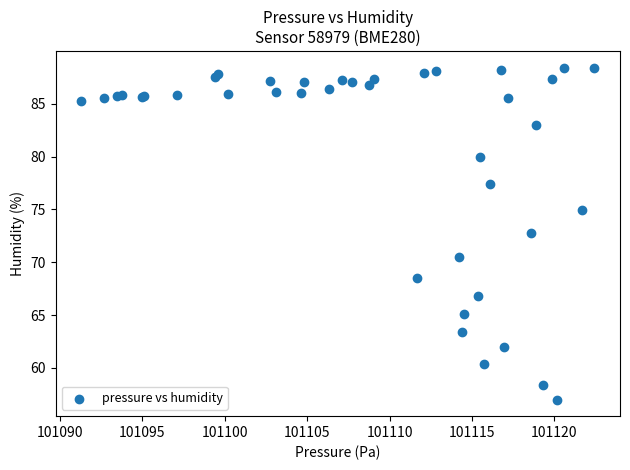

What Y value in the scatter plot is closest to 72?

72.8